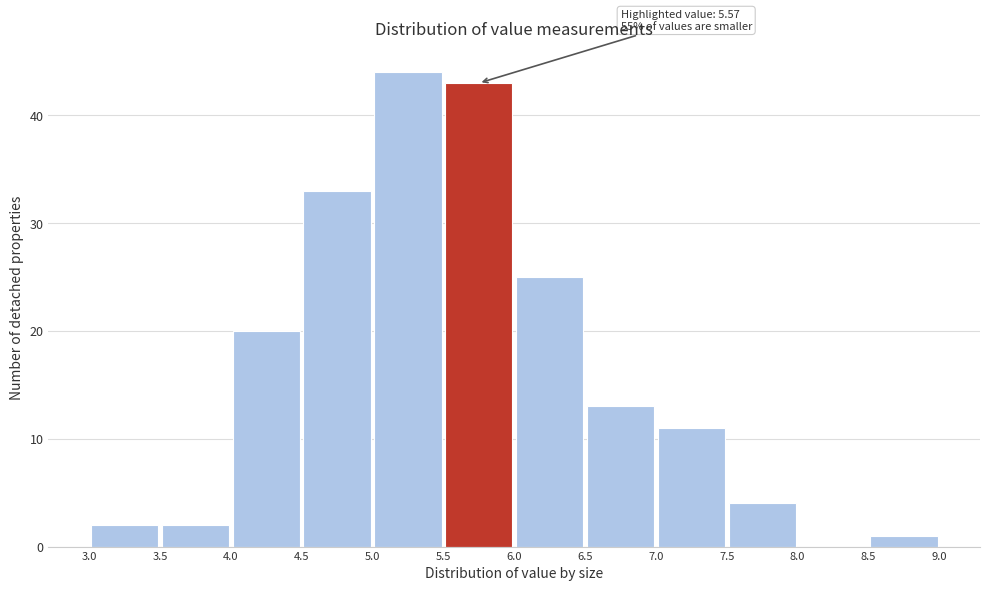

Over which range of the x-axis is the bar tallest?

5.0 to 5.5